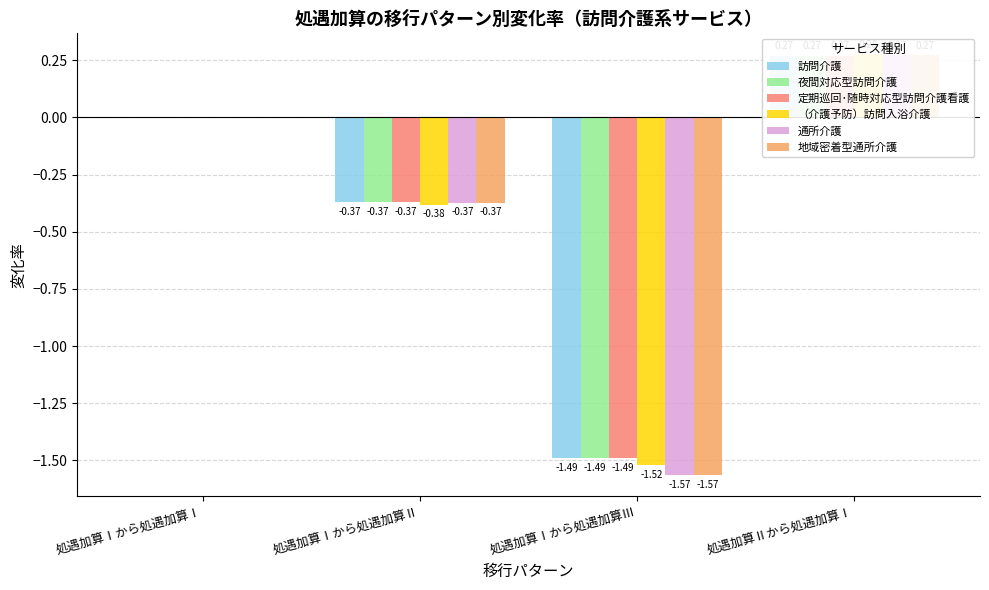

Count the 定期巡回･随時対応型訪問介護看護 values in the range 0 to 1.

2